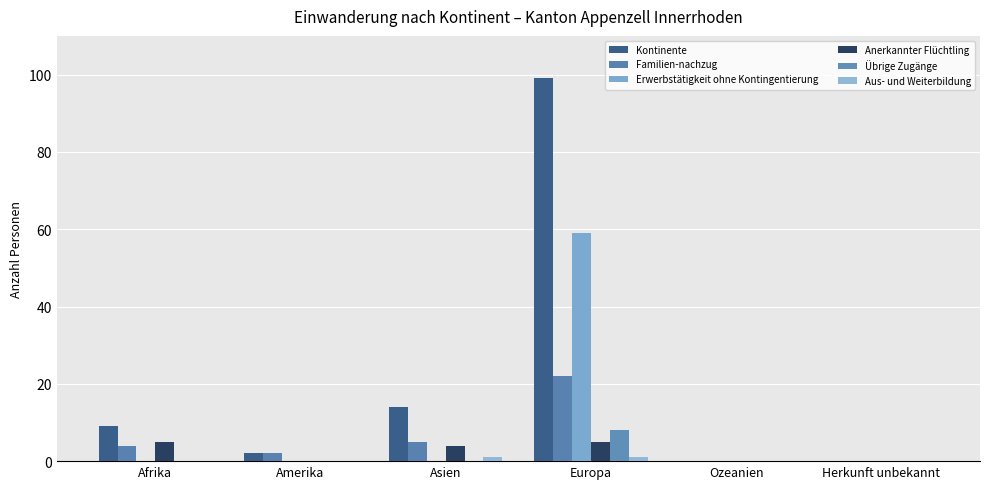

What is the label of the 5th bar from the right?

Amerika